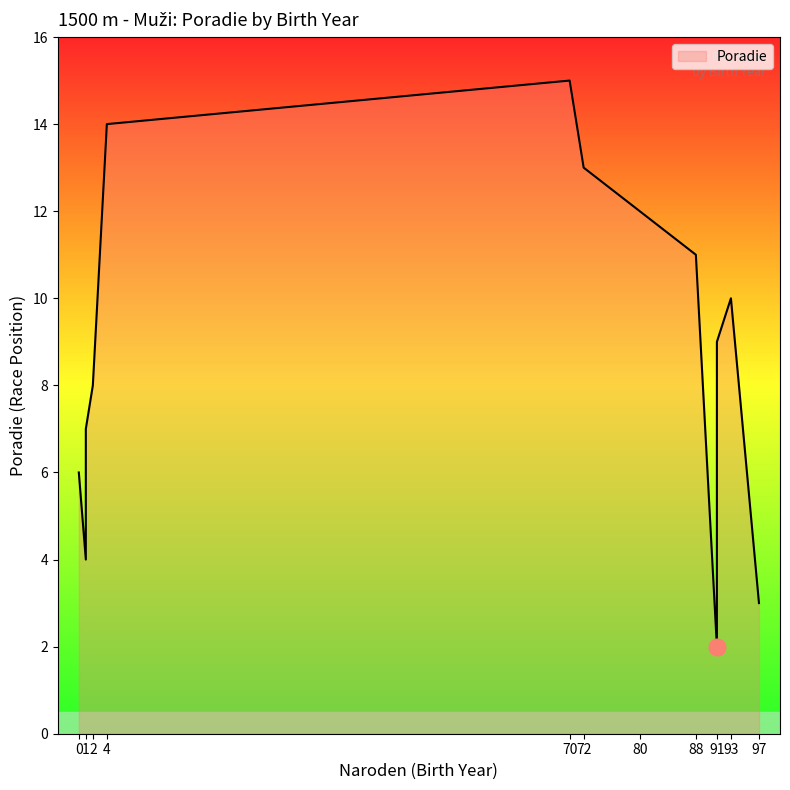

What is the maximum value shown in the chart?

15